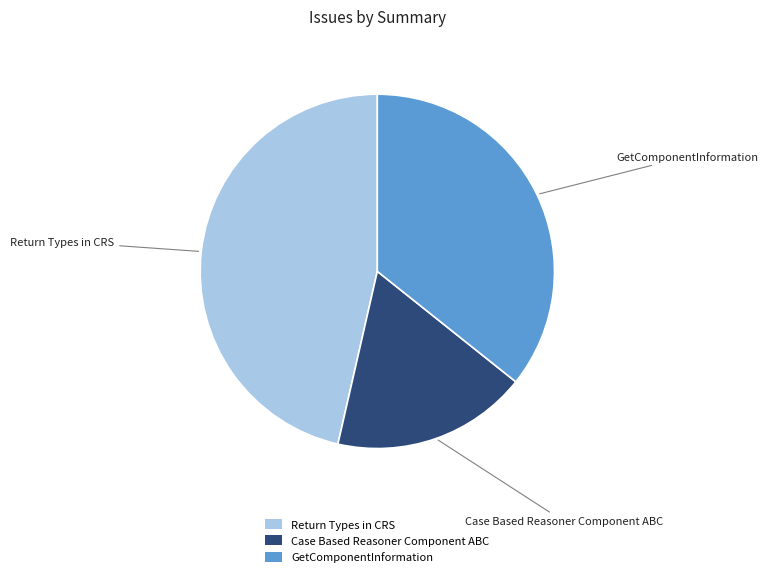

Is the sum of GetComponentInformation and Case Based Reasoner Component ABC greater than half?

Yes